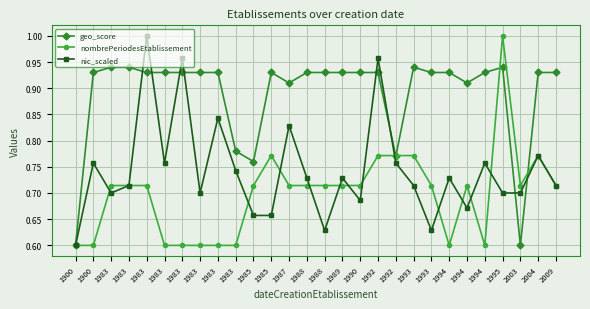

How many lines are shown in the chart?

3